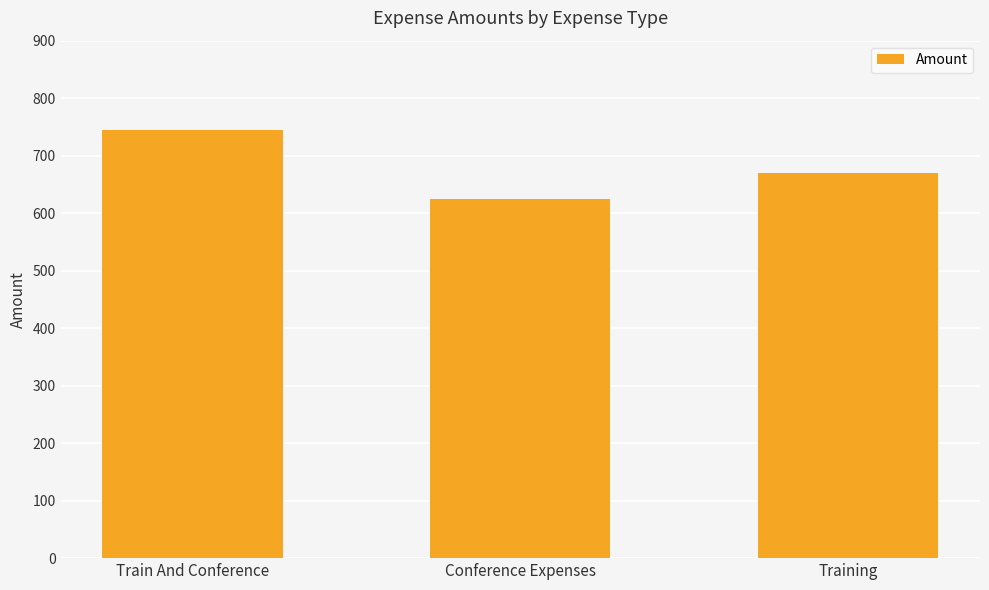

What is the change in value from Conference Expenses to Training?

+45